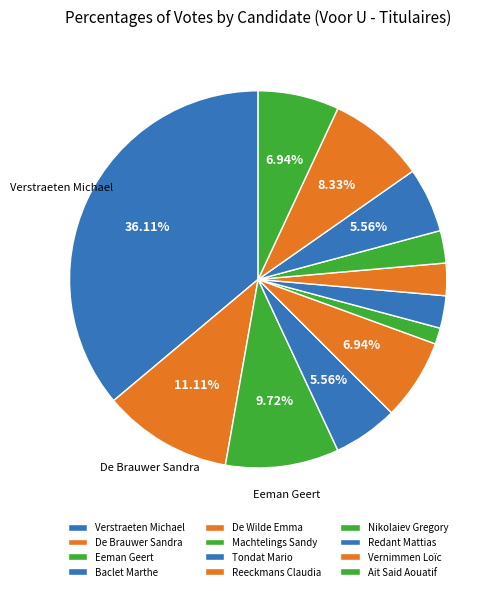

To the nearest percent, what is the combined percentage of Verstraeten Michael and De Wilde Emma?

43%